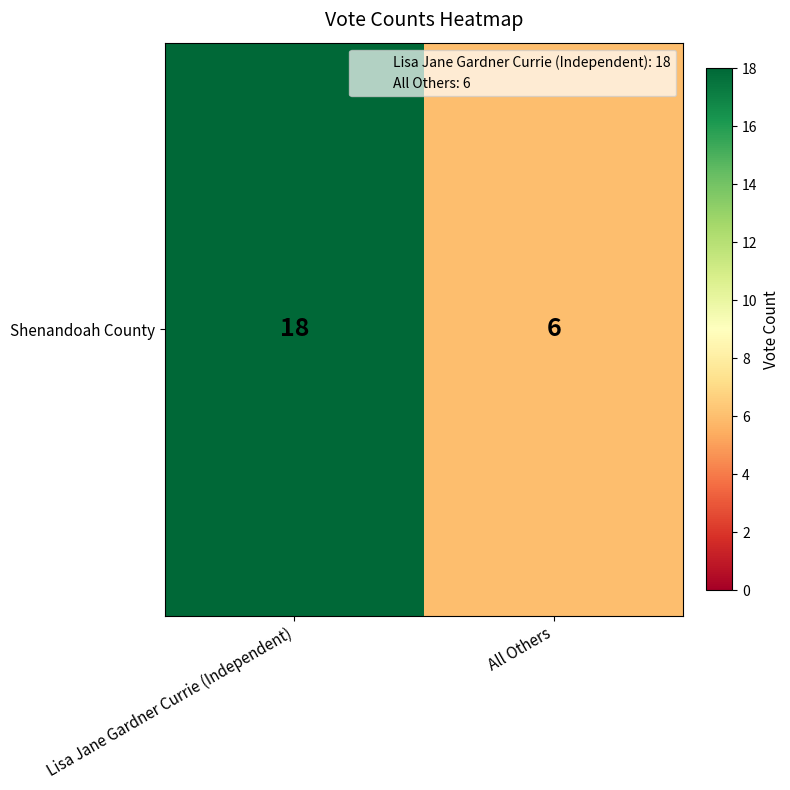

How many values are below 18?

1